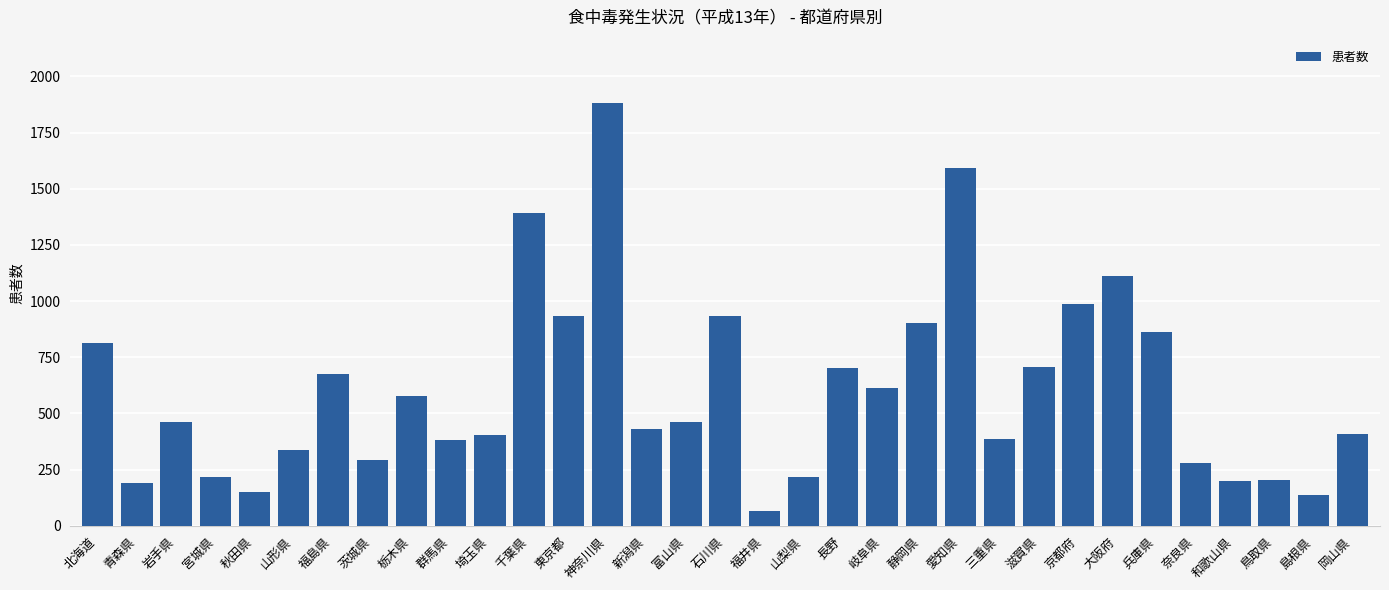

Is it true that the value at 千葉県 is 1393?

True